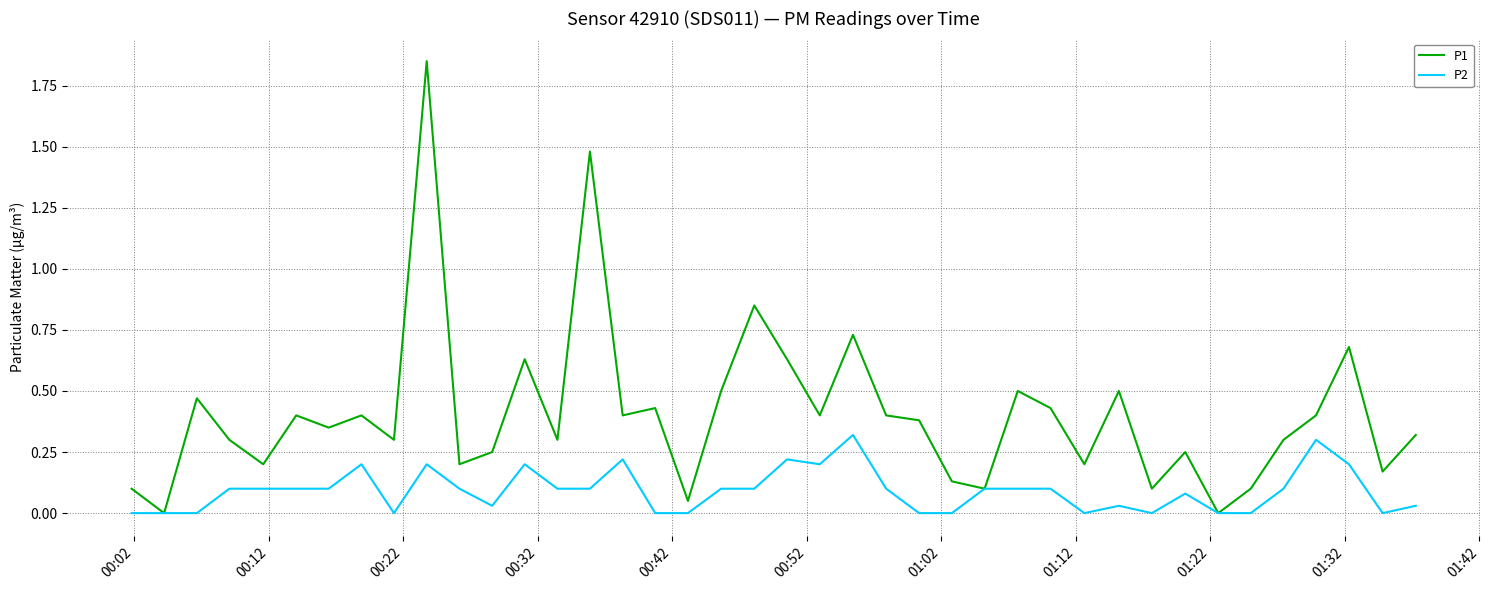

Does the chart have visible grid lines?

Yes